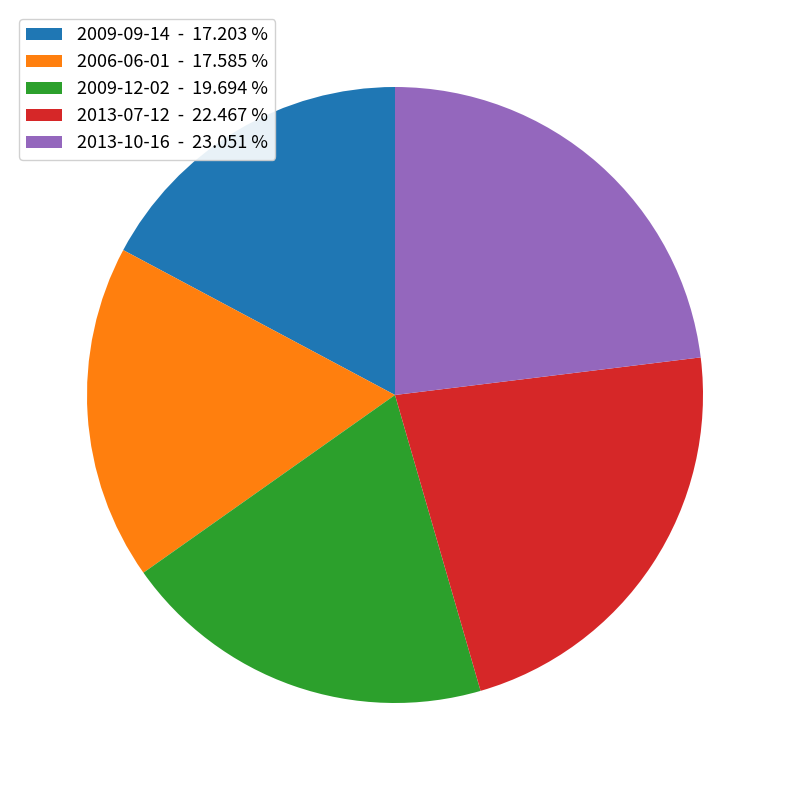

Between 2006-06-01 and 2009-12-02, which is larger?

2009-12-02